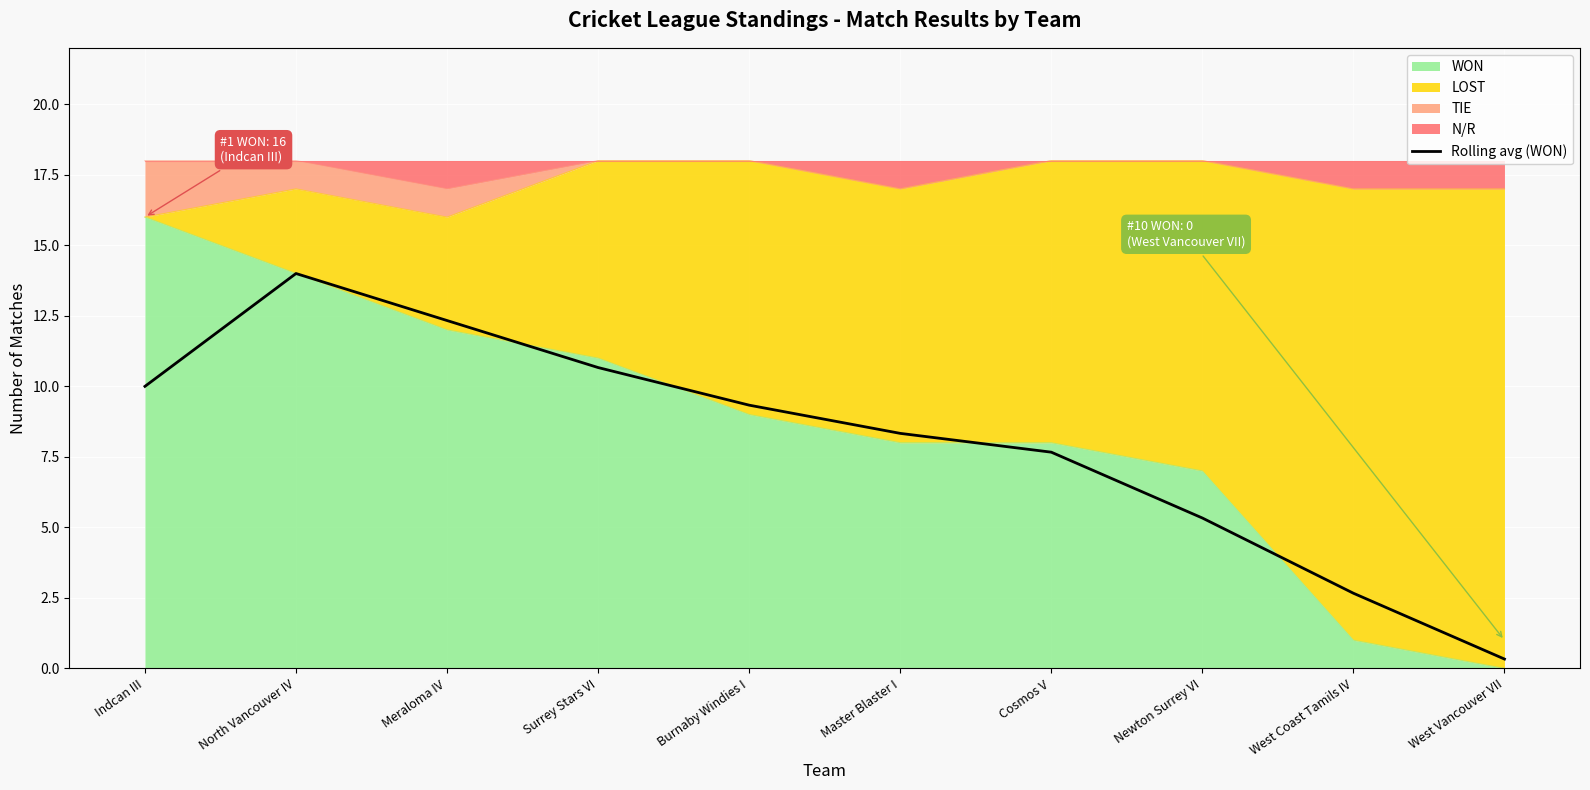

What is the approximate value at Newton Surrey VI?

5.3